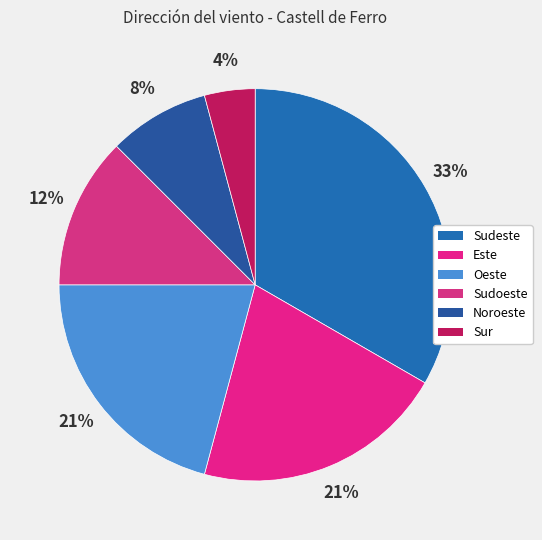

What is the smallest slice in the pie chart?

Sur